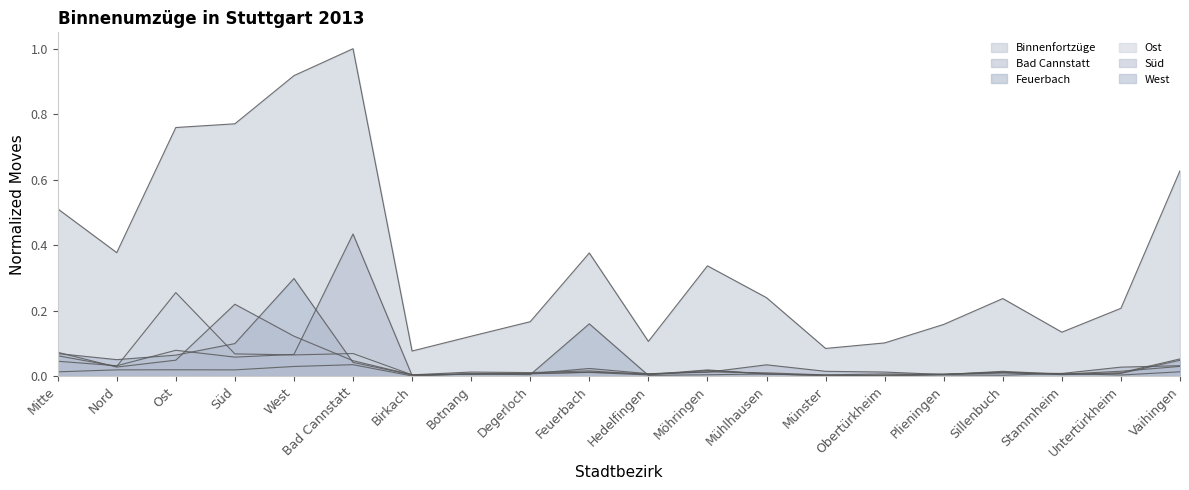

How many interior local peaks does the Bad Cannstatt series have?

5